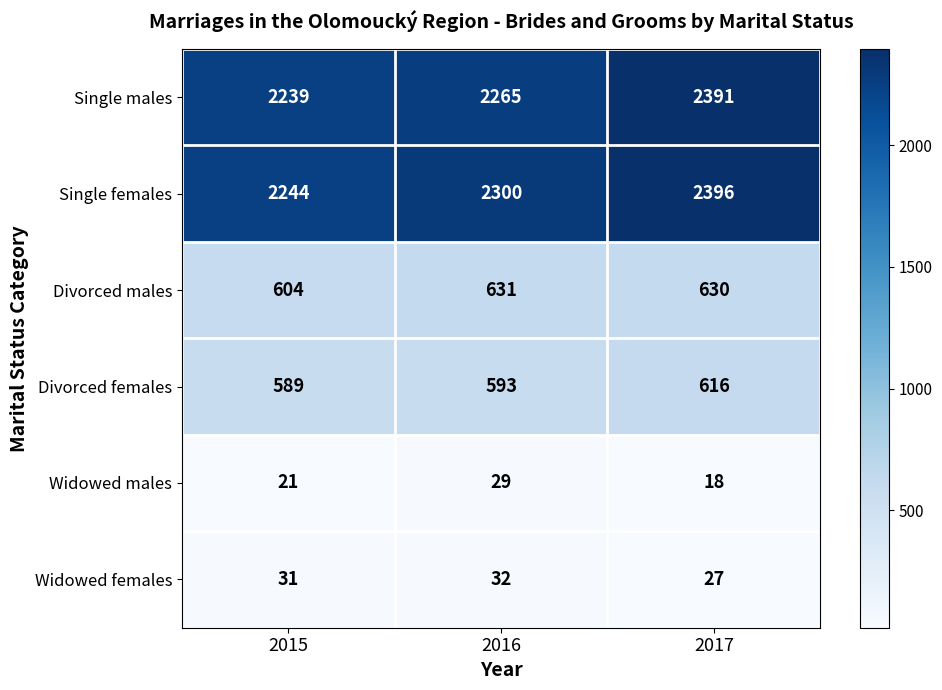

What is the average value of the Divorced males series?

622